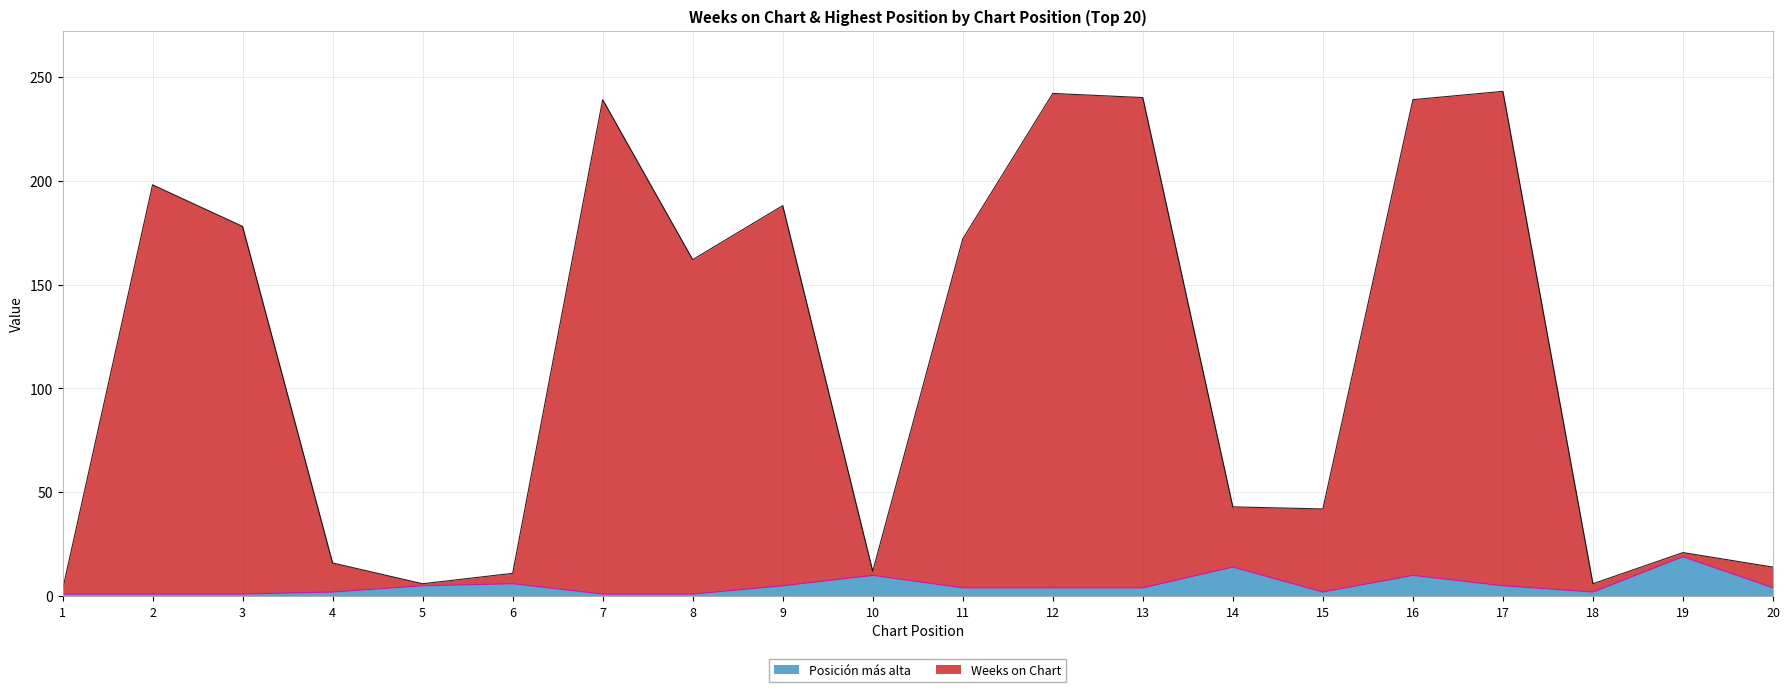

Which series changed the most between 10 and 17?

Weeks on Chart